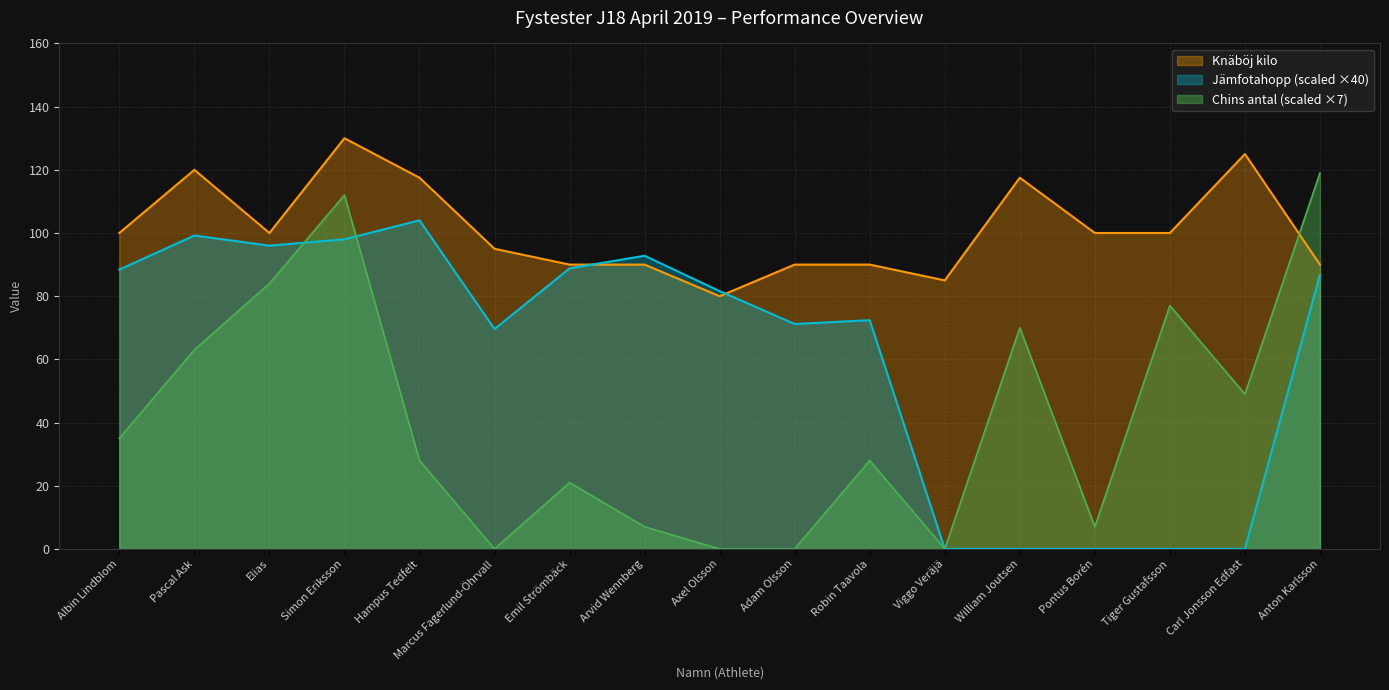

What is the label of the 11th point from the left?

Robin Taavola